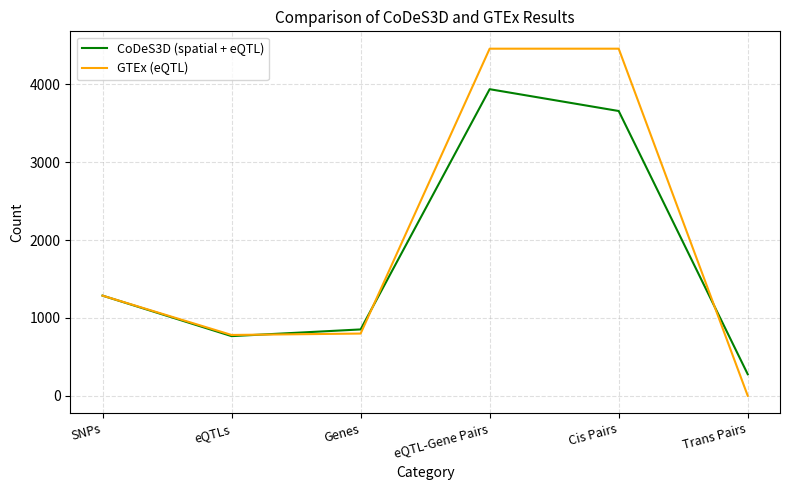

At which label is CoDeS3D (spatial + eQTL) closest to 2106?

SNPs